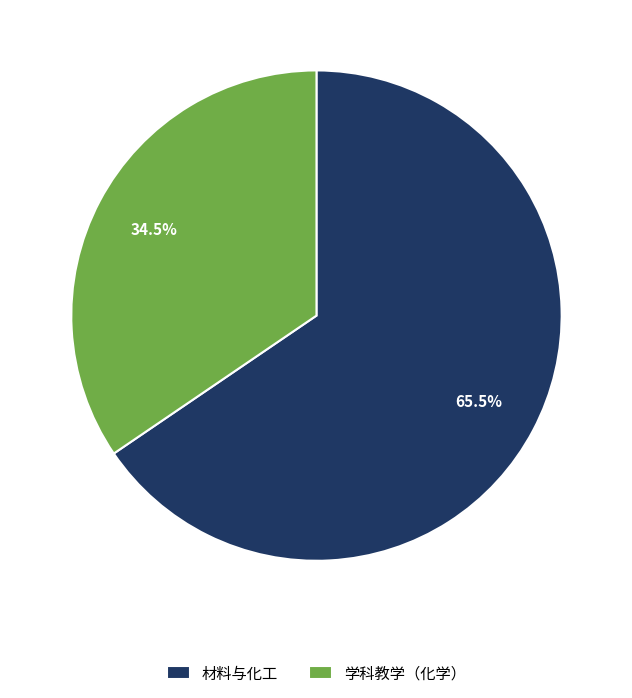

To the nearest percent, what is the combined percentage of 材料与化工 and 学科教学（化学）?

100%